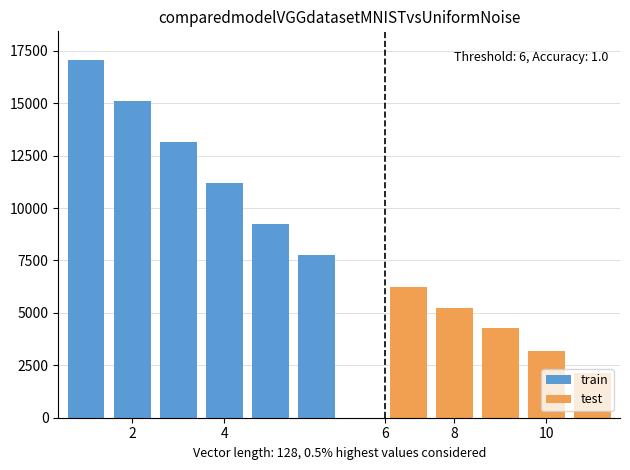

What is the lowest value of the train series?

7739